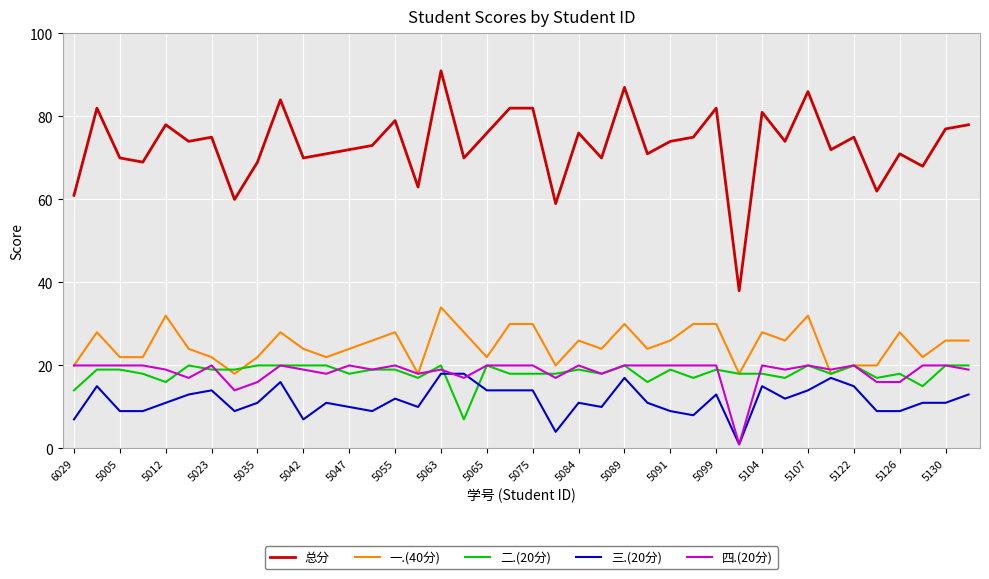

Which series has the widest spread of values?

总分